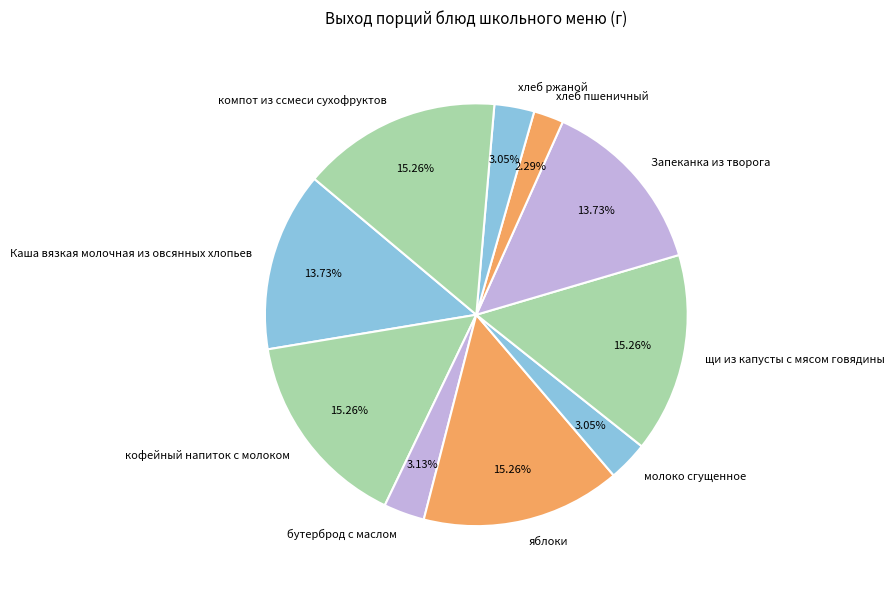

The Запеканка из творога slice represents 14% of the pie. True or false?

True